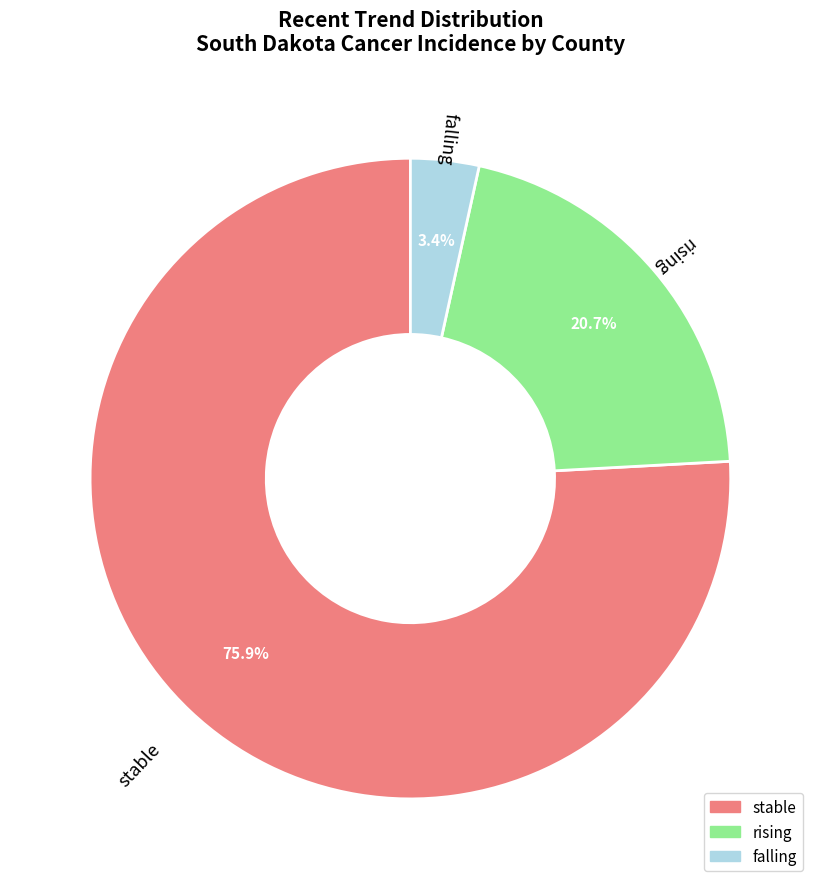

Which has a higher value, stable or falling?

stable